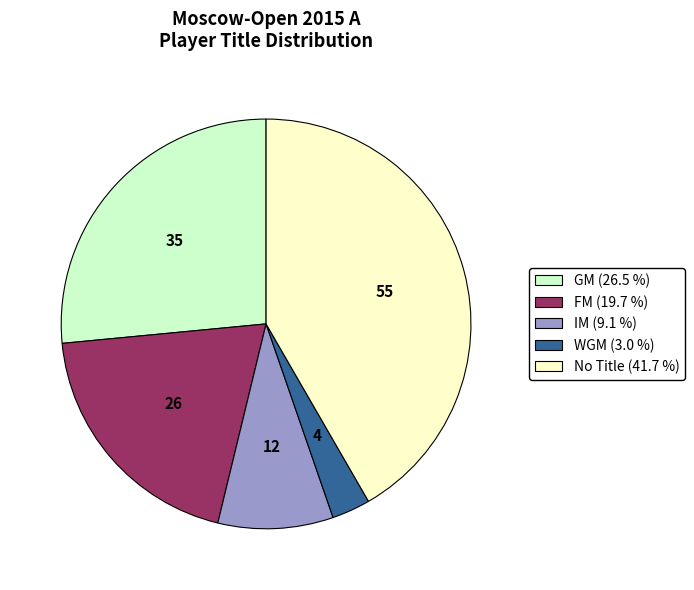

Does any single category account for the majority?

No